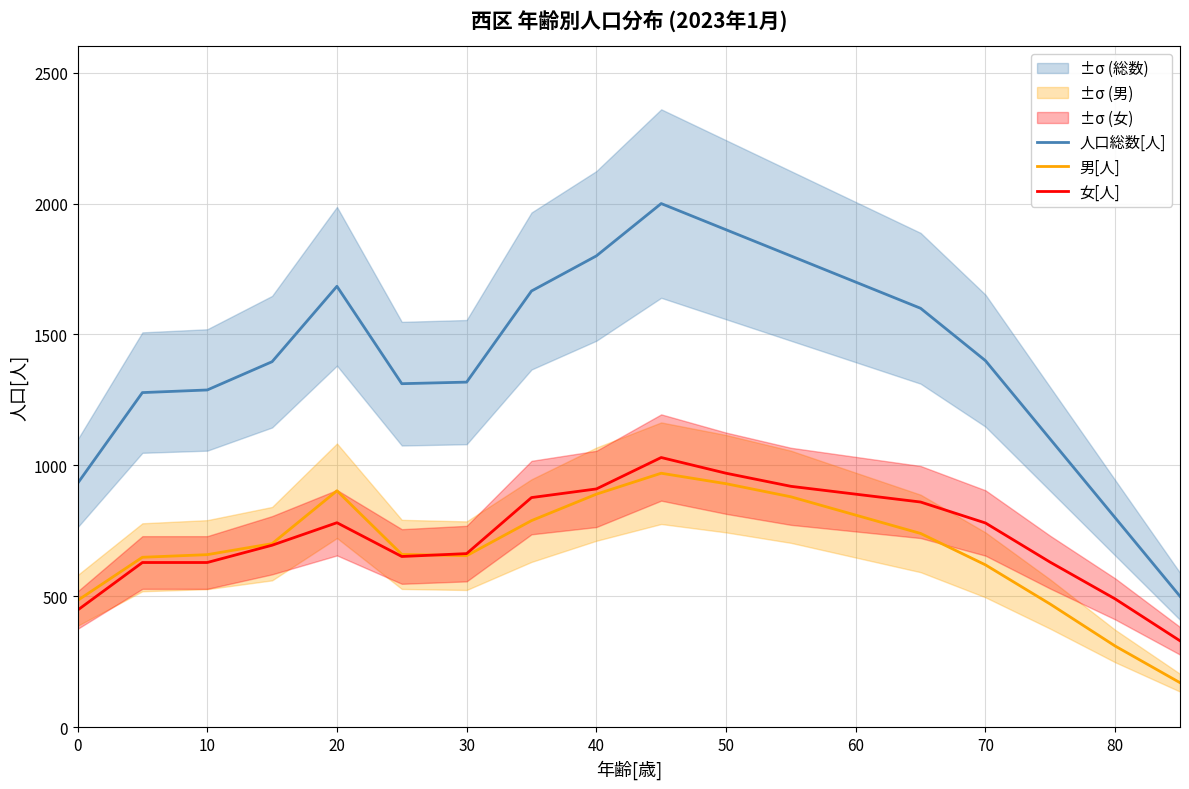

List the series in order of their peak value, highest first.

人口総数[人], 女[人], 男[人]